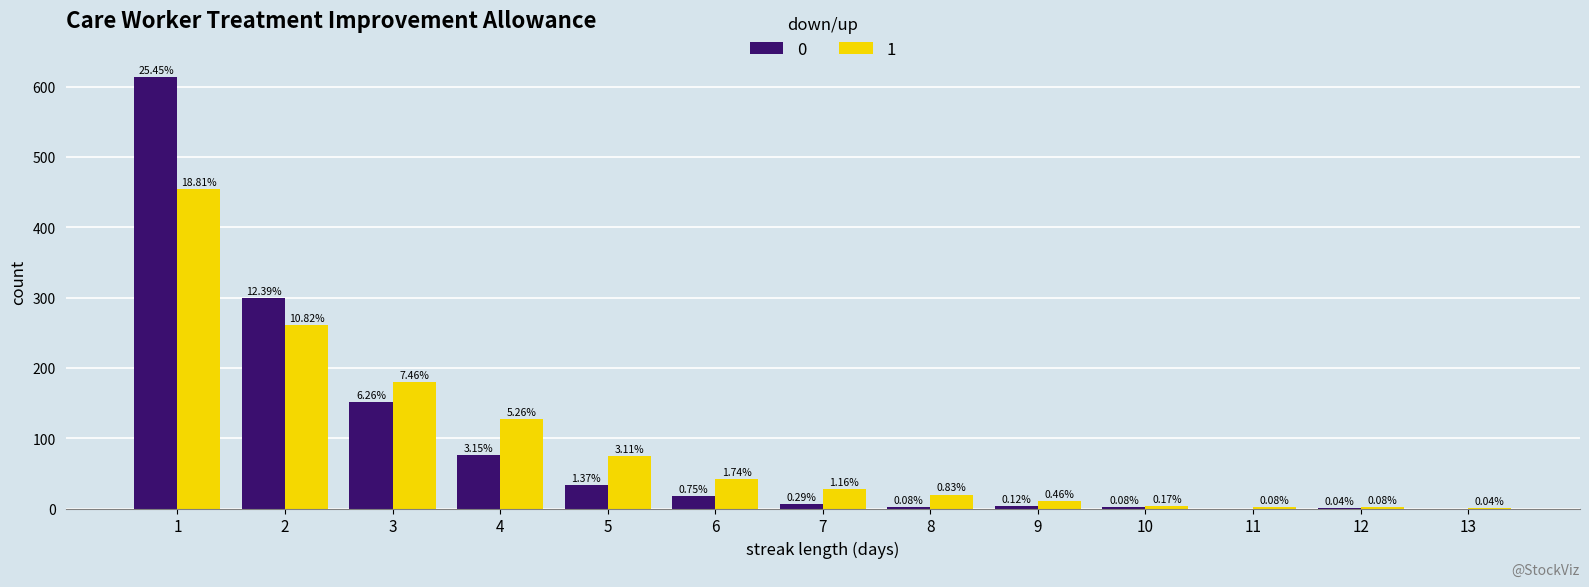

Are the bars grouped side by side (vs. stacked)?

Yes